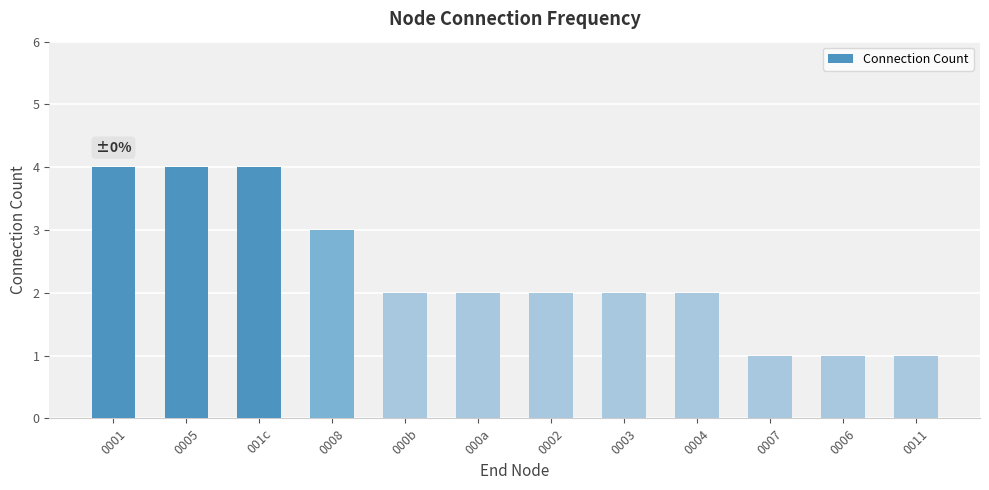

Is it true that the value at 000b is 2?

True